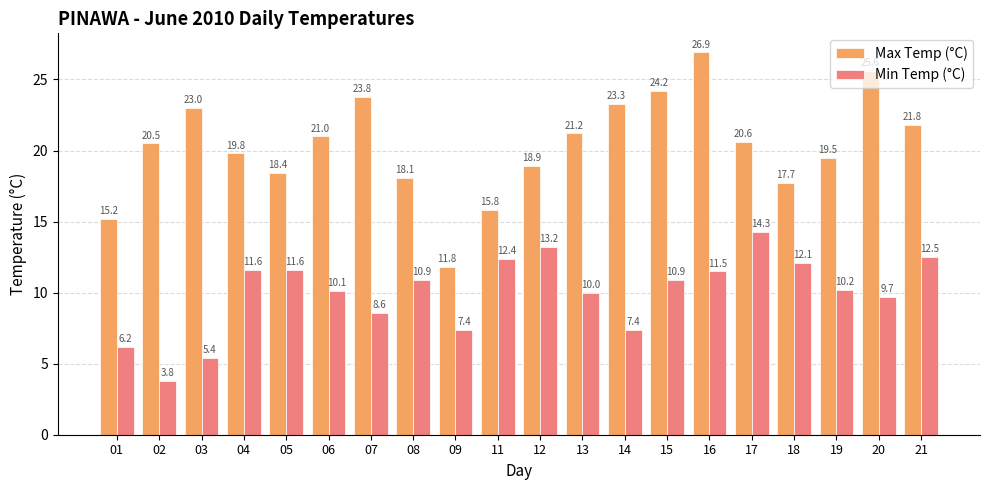

What is the greatest value displayed?

26.9